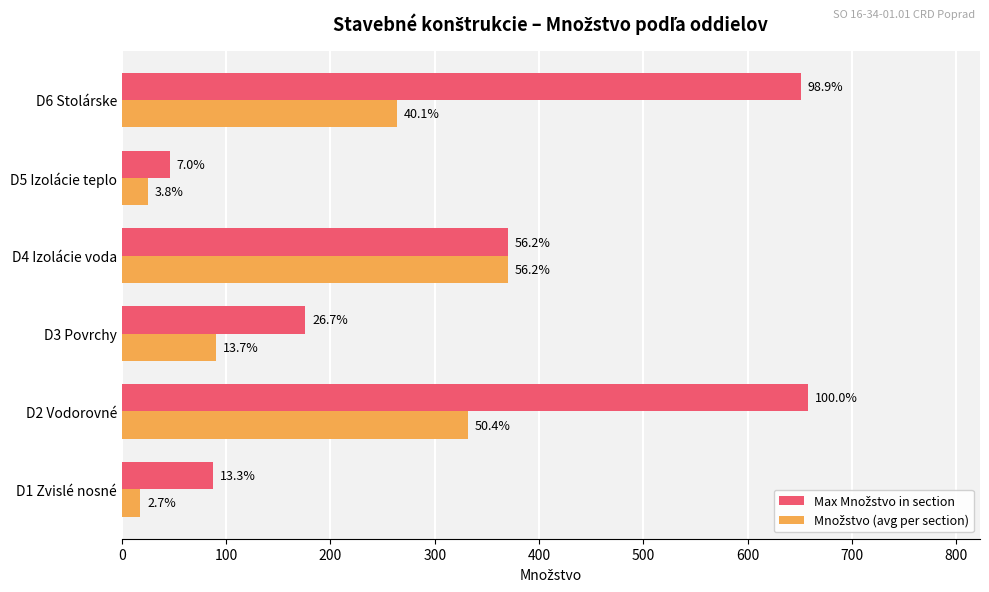

At how many categories does at least one series exceed 346?

3